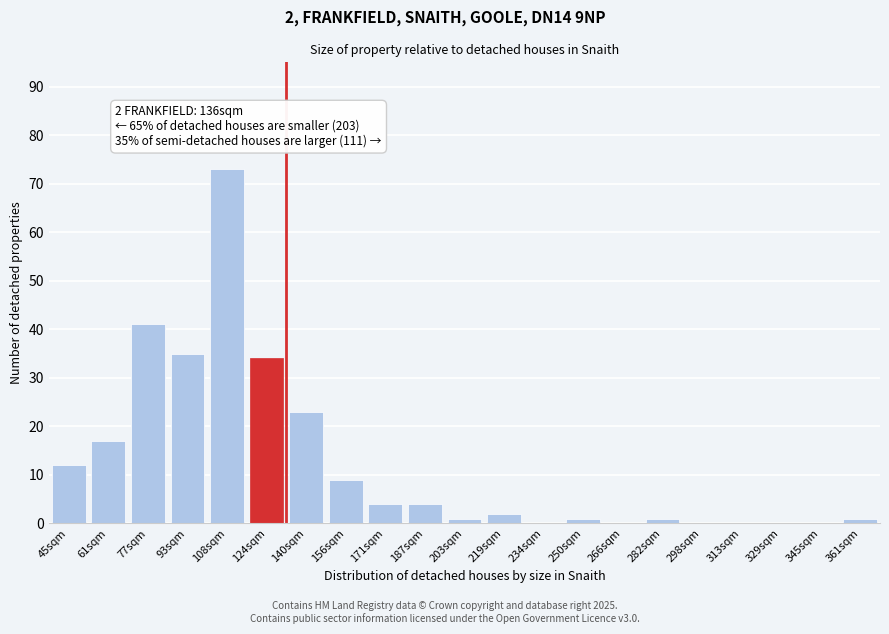

Reading right to left, extract all data points from this chart.

361sqm=1	345sqm=0	329sqm=0	313sqm=0	298sqm=0	282sqm=1	266sqm=0	250sqm=1	234sqm=0	219sqm=2	203sqm=1	187sqm=4	171sqm=4	156sqm=9	140sqm=23	124sqm=34	108sqm=73	93sqm=35	77sqm=41	61sqm=17	45sqm=12